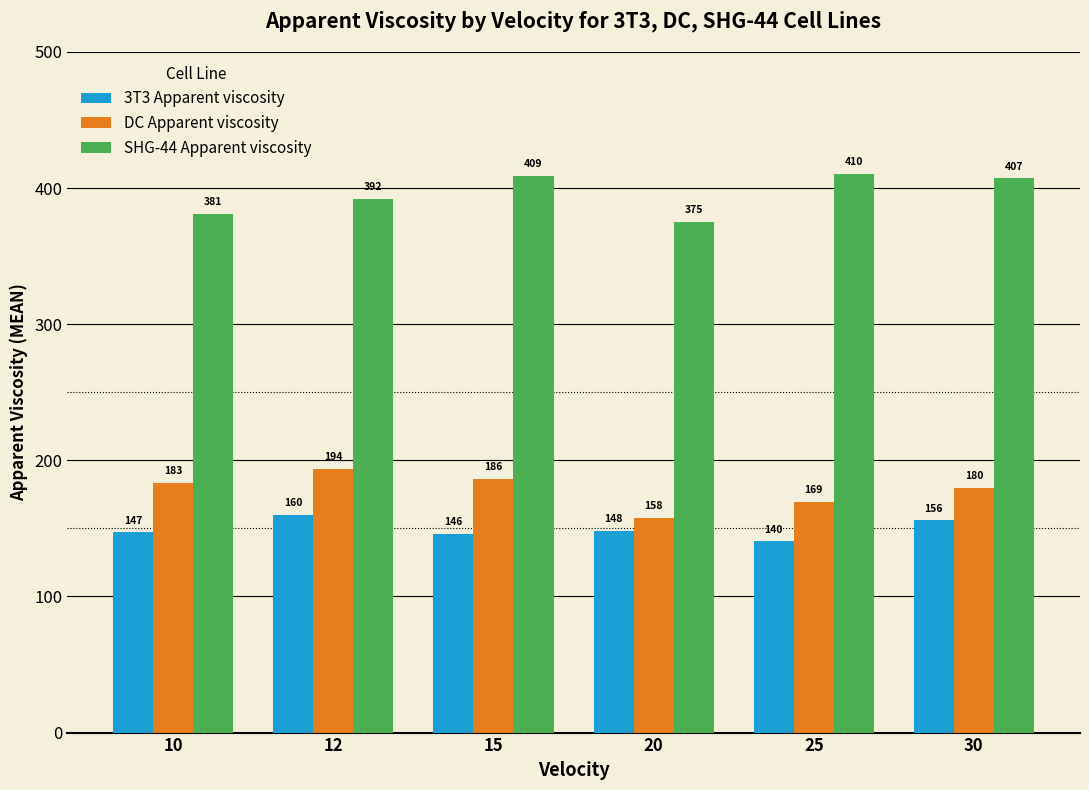

How many groups of bars are there?

6